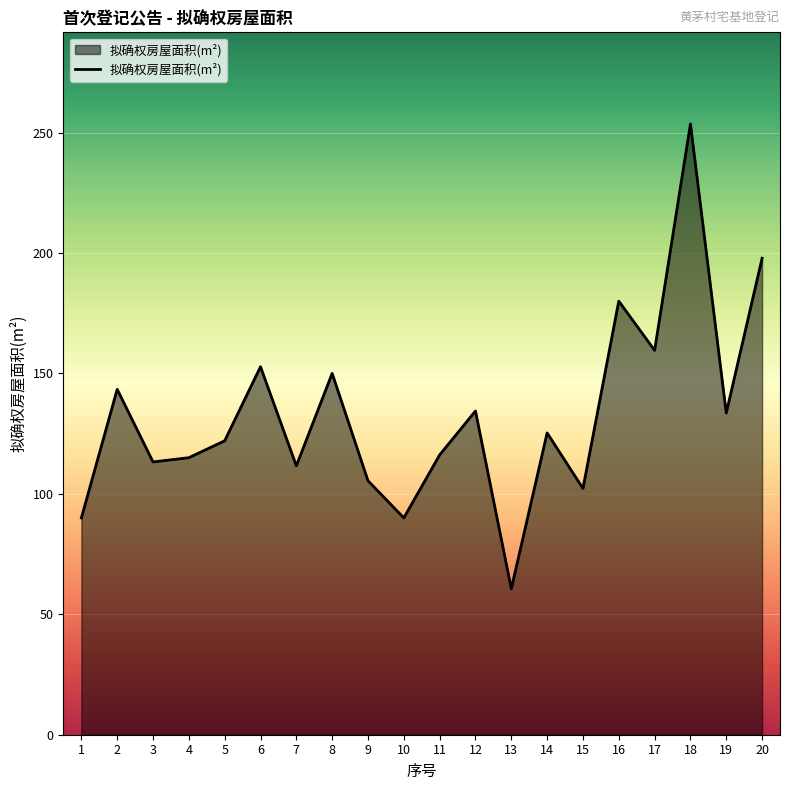

What is the difference between the maximum and minimum values?

192.9